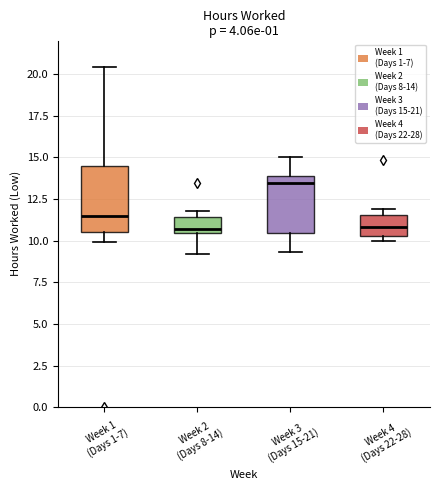

Reading left to right, read every box against the y-axis: the position of its median line, the range the box covers, and the ends of its whiskers. The values are not printed on the chart, so give them approximately, as read against the axis.

Week 1 (Days 1-7): median 11.5, box 10.5 to 14.5, whiskers 10.0 to 20.5
Week 2 (Days 8-14): median 10.5 (just above the box's lower edge), box 10.5 to 11.5, whiskers 9.0 to 12.0
Week 3 (Days 15-21): median 13.5, box 10.5 to 14.0, whiskers 9.5 to 15.0
Week 4 (Days 22-28): median 11.0, box 10.0 to 11.5, whiskers 10.0 (just below the box's lower edge) to 12.0